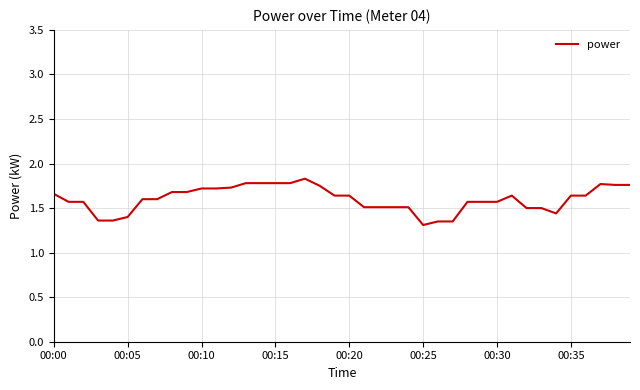

What is the difference between the maximum and minimum values?

0.5